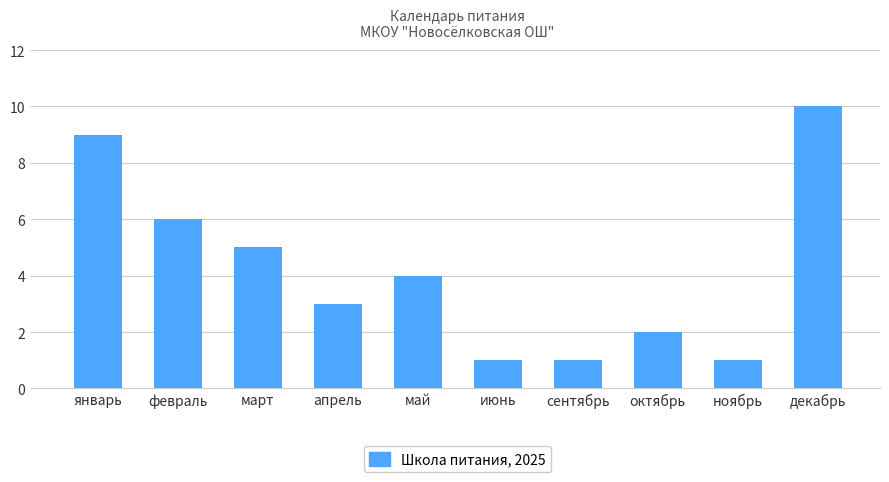

Which has a higher value, сентябрь or октябрь?

октябрь